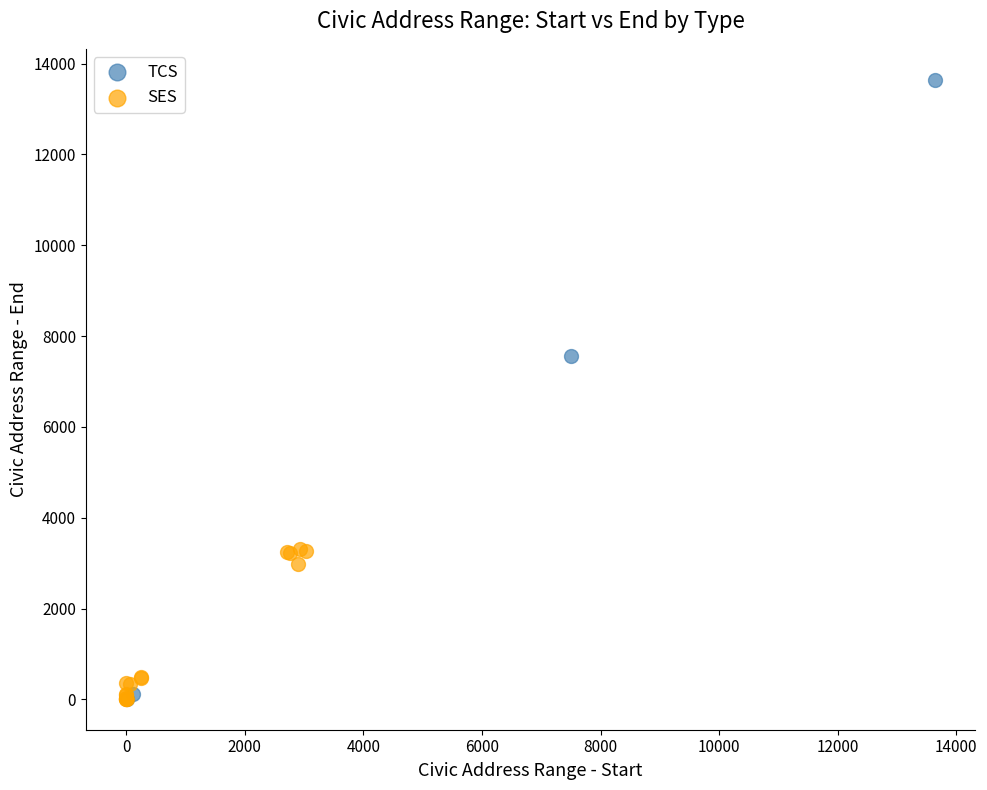

Which series reaches the maximum Y coordinate?

TCS